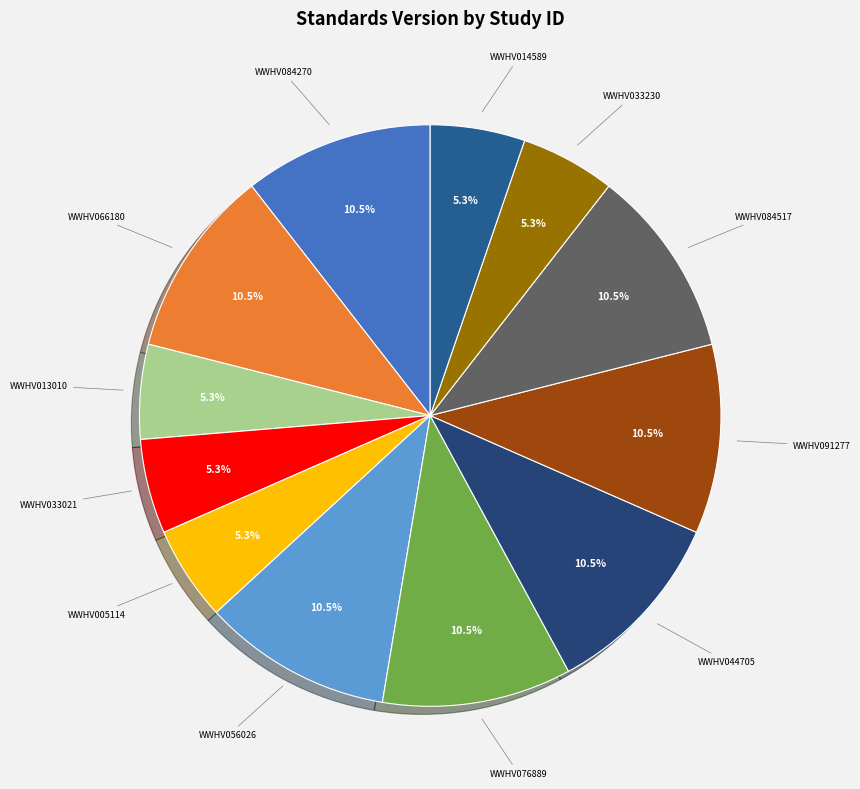

How many slices are in this pie chart?

12